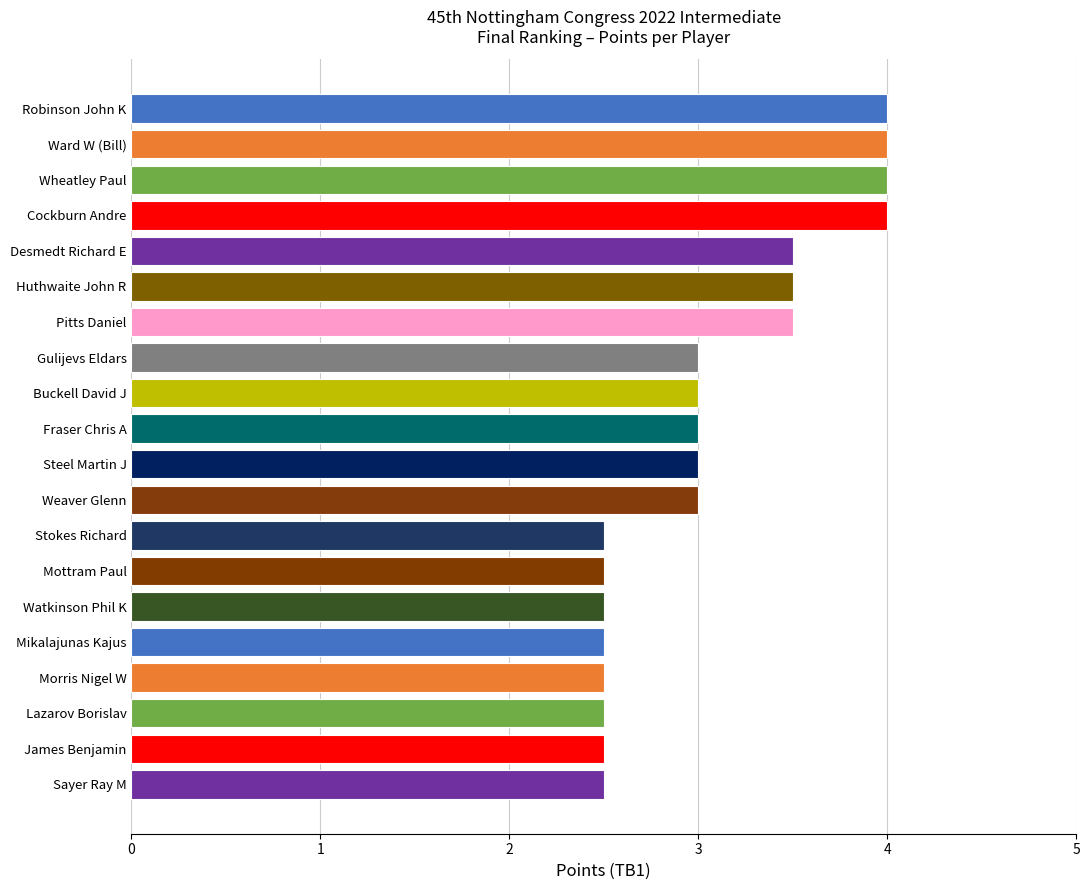

Reading top to bottom, extract all data points from this chart.

4.0	4.0	4.0	4.0	3.5	3.5	3.5	3.0	3.0	3.0	3.0	3.0	2.5	2.5	2.5	2.5	2.5	2.5	2.5	2.5